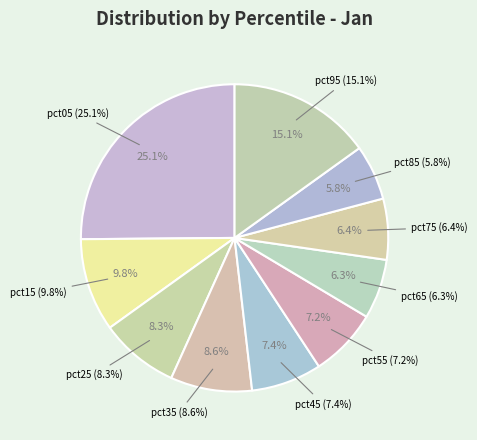

Which slice is the largest?

pct05